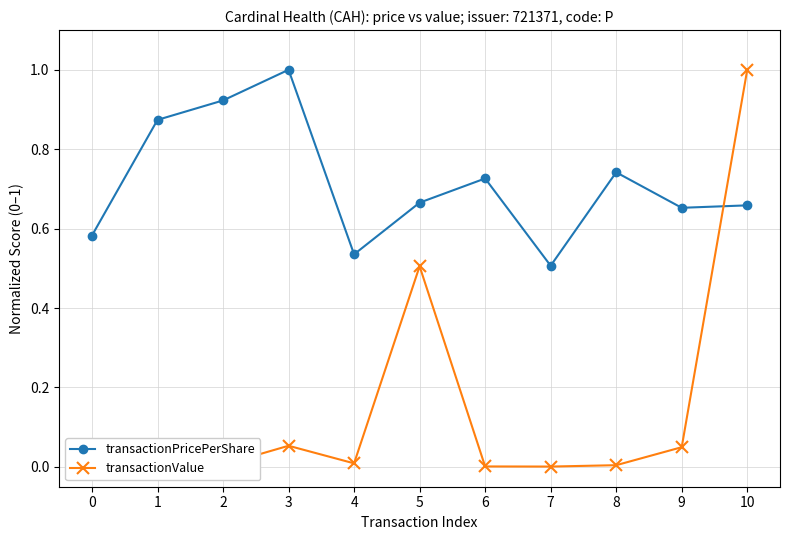

Between 0 and 7, which series saw the biggest shift?

transactionPricePerShare